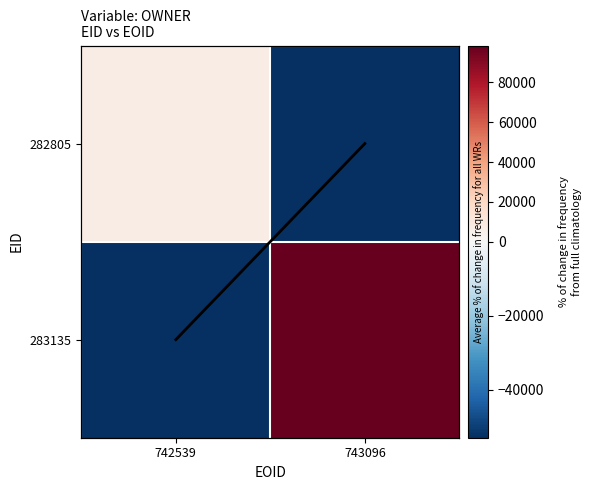

Rank the series by their maximum value, from highest to lowest.

283135, 282805, mean_line